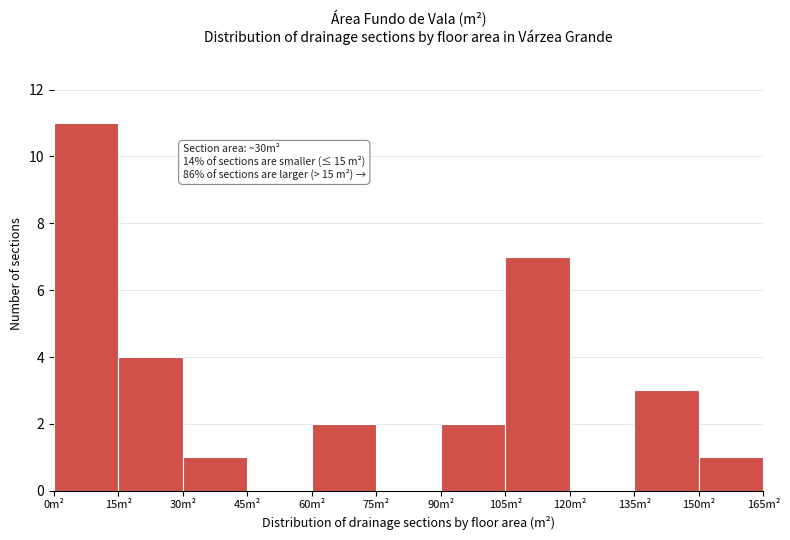

Over which range of the x-axis is the bar tallest?

0 to 15